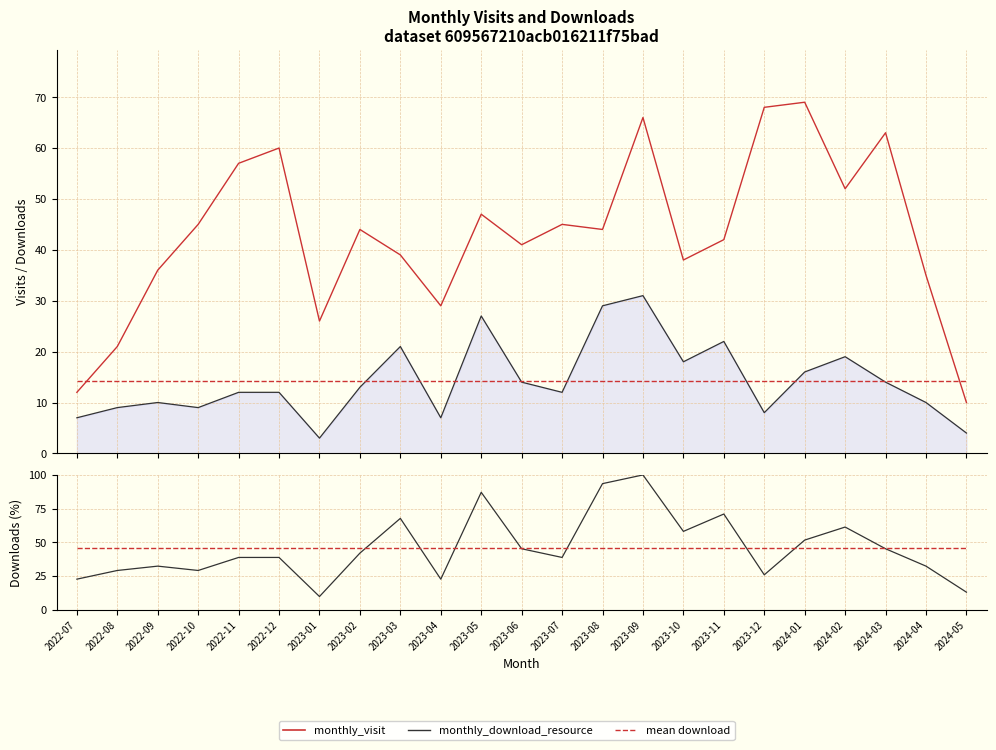

What is the highest value of the mean download series?

45.9